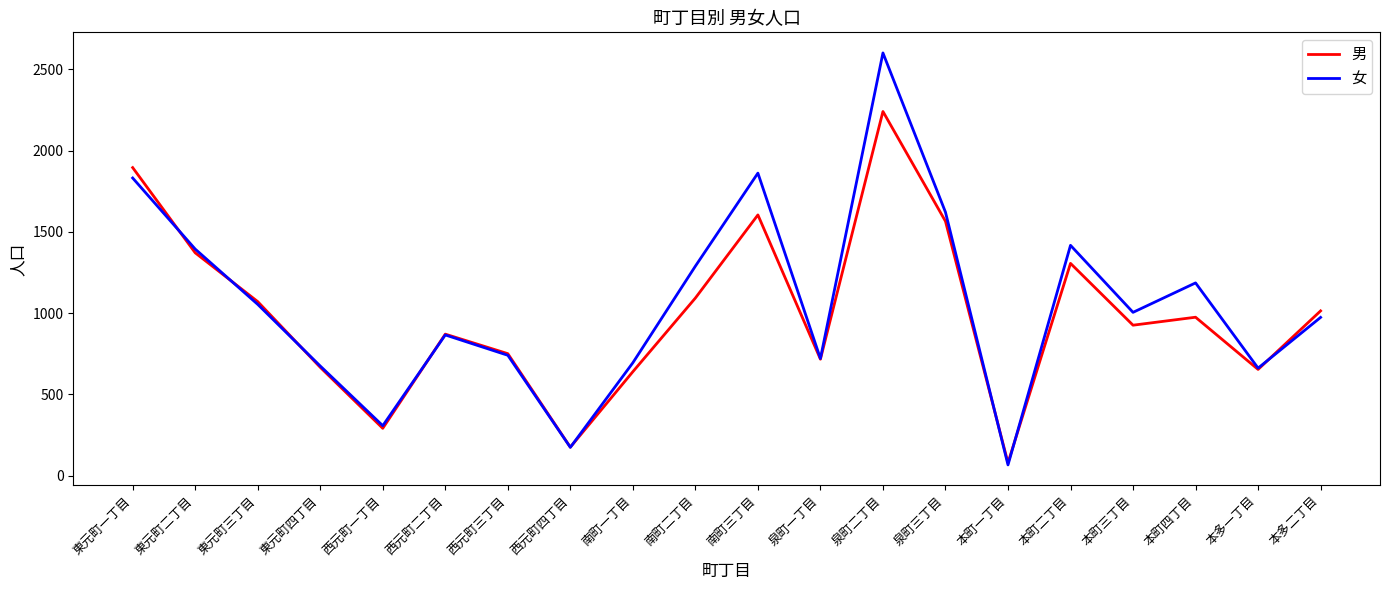

Where do 男 and 女 first cross each other?

東元町一丁目 and 東元町二丁目